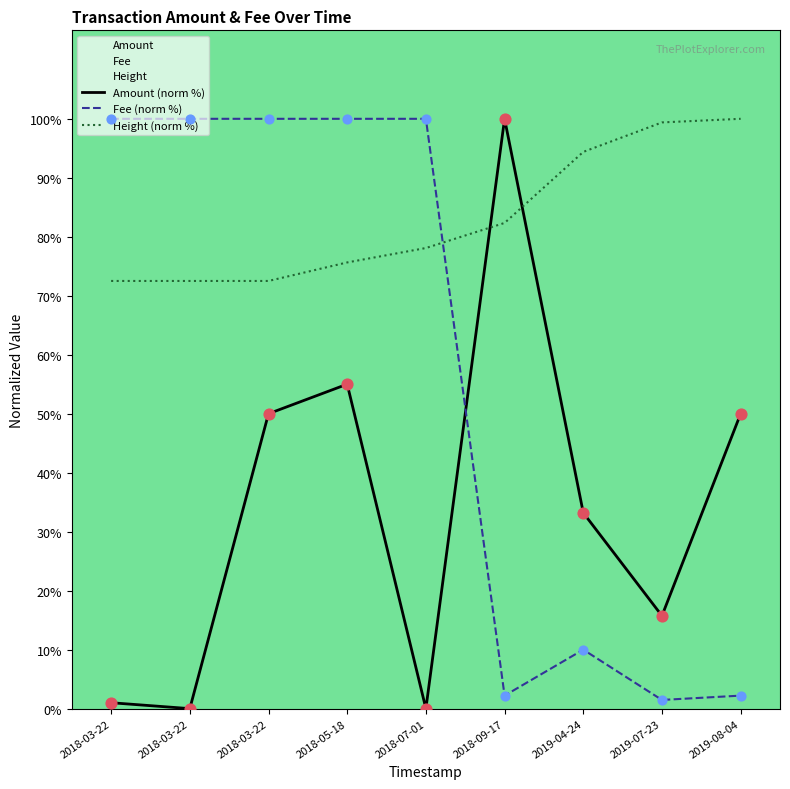

Is the value of Amount (norm %) at 2019-04-24 greater than the value of Fee (norm %) at 2019-08-04?

Yes